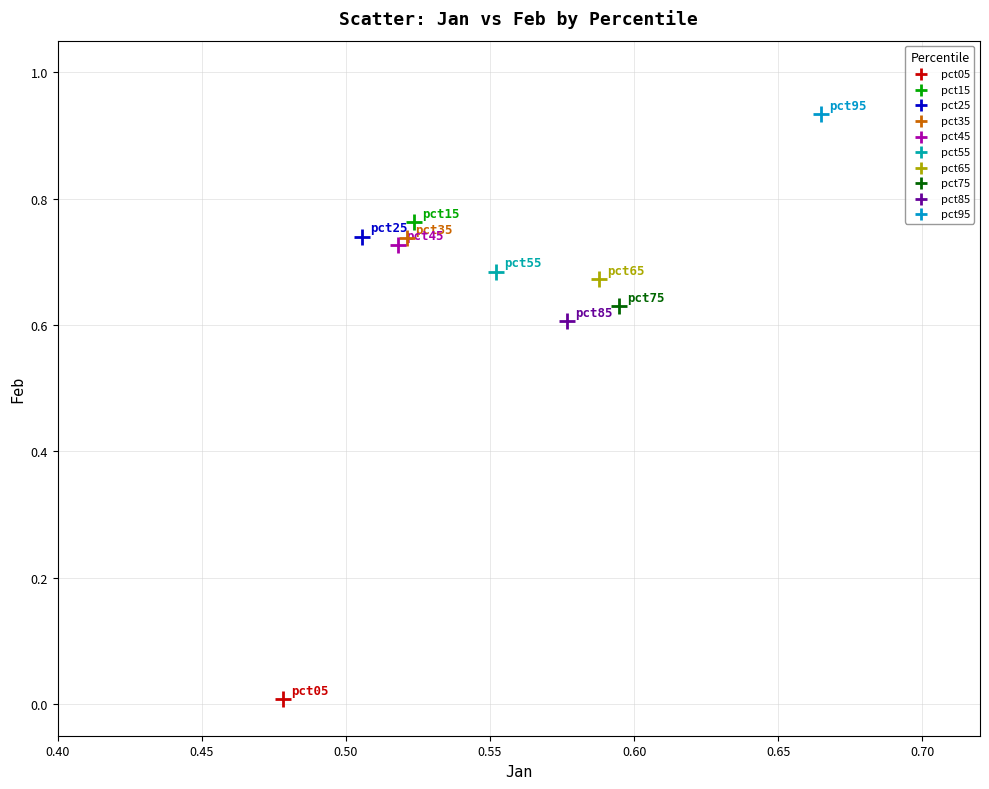

Which series contains the lowest Y value?

pct05